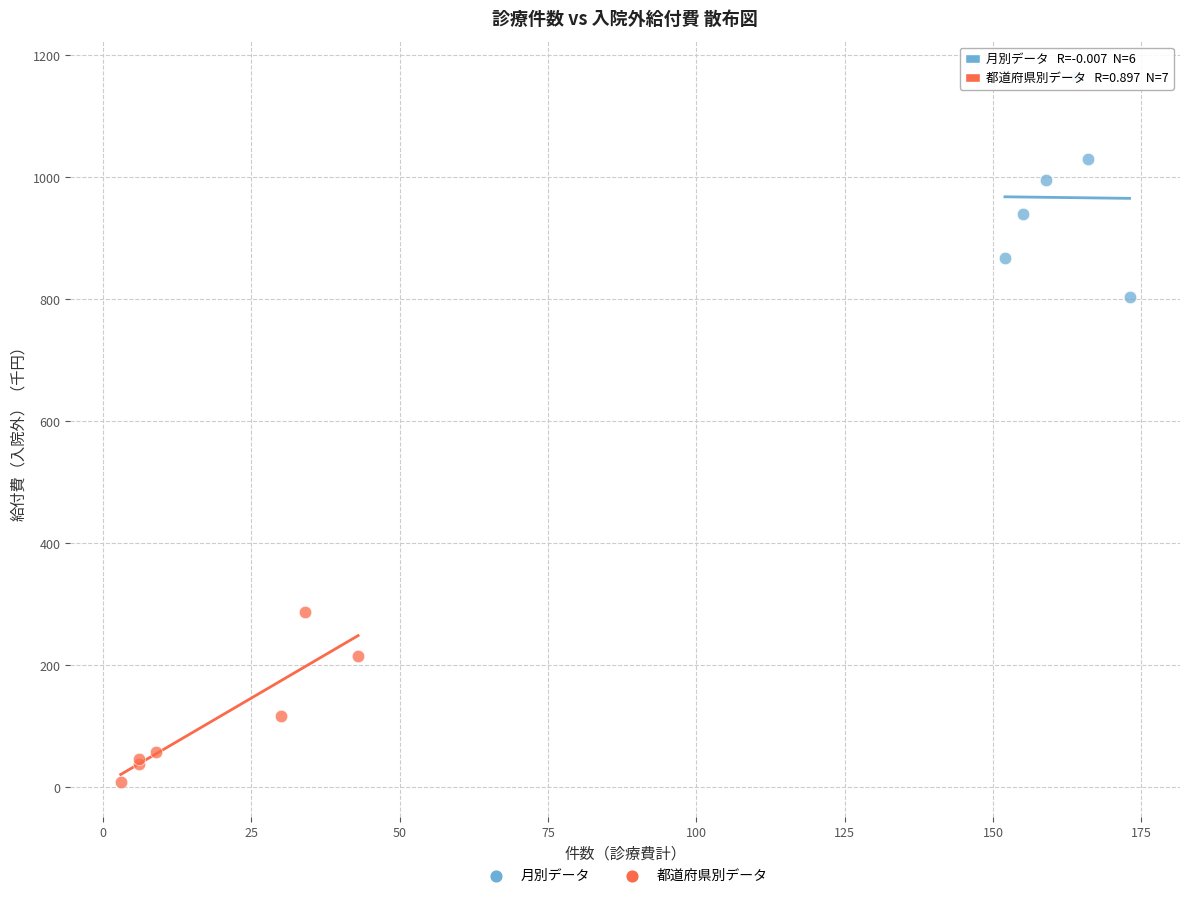

Which series reaches the minimum Y coordinate?

都道府県別データ